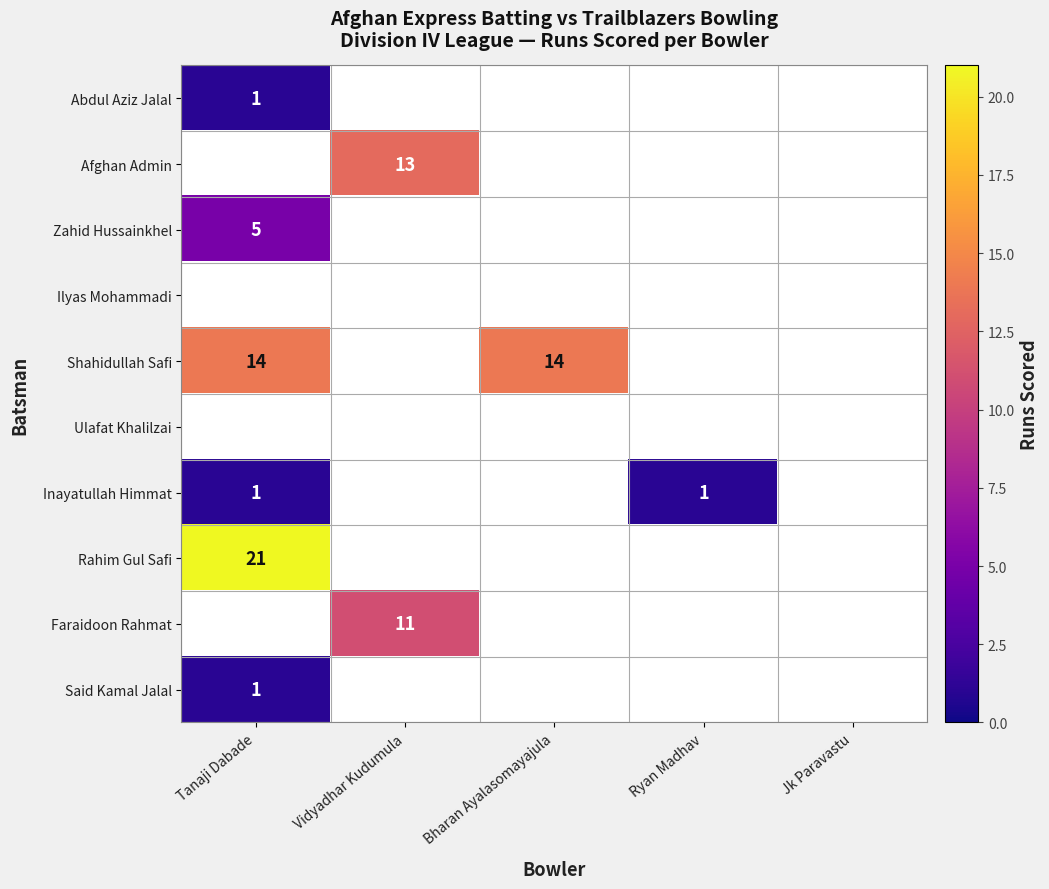

What is the maximum value for Said Kamal Jalal?

1.0